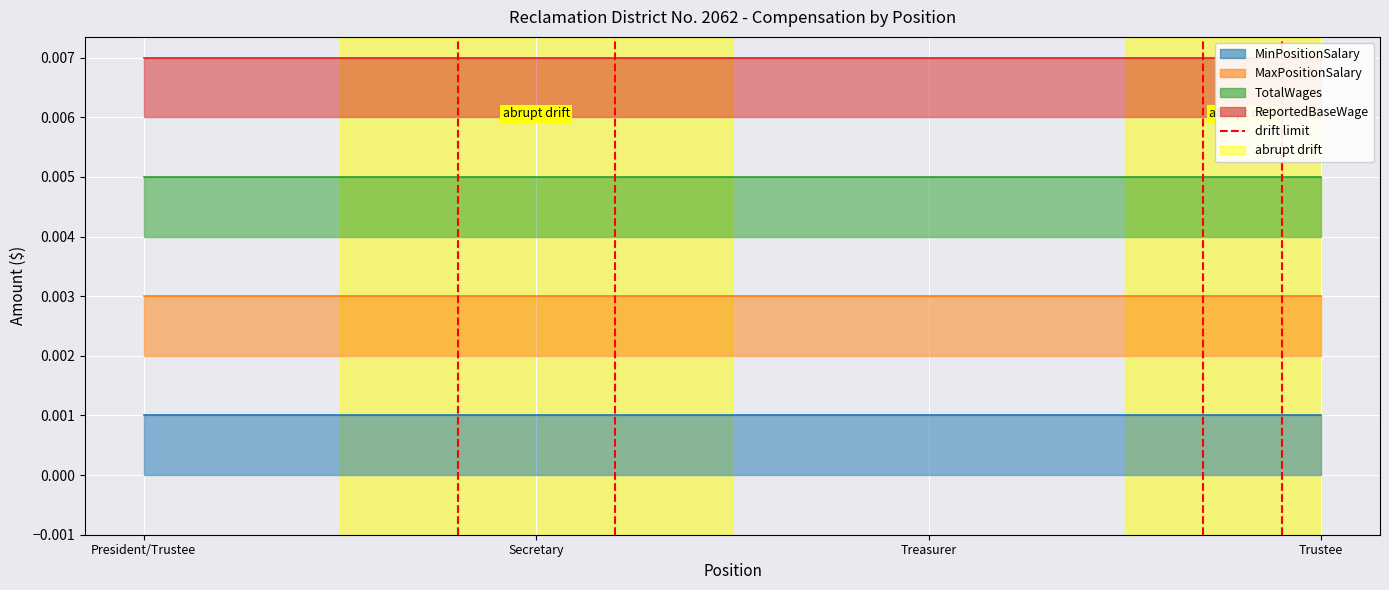

What is the sum of all values?

1